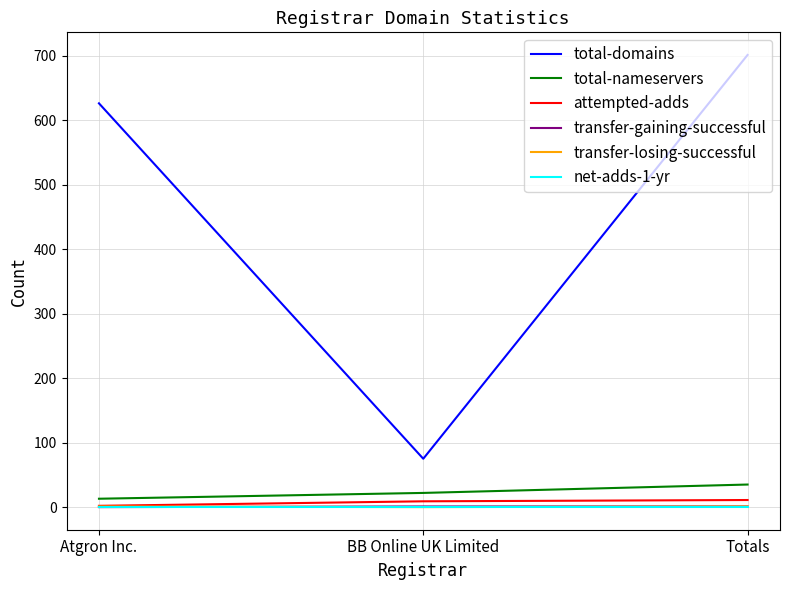

Count the number of data series in this chart.

6